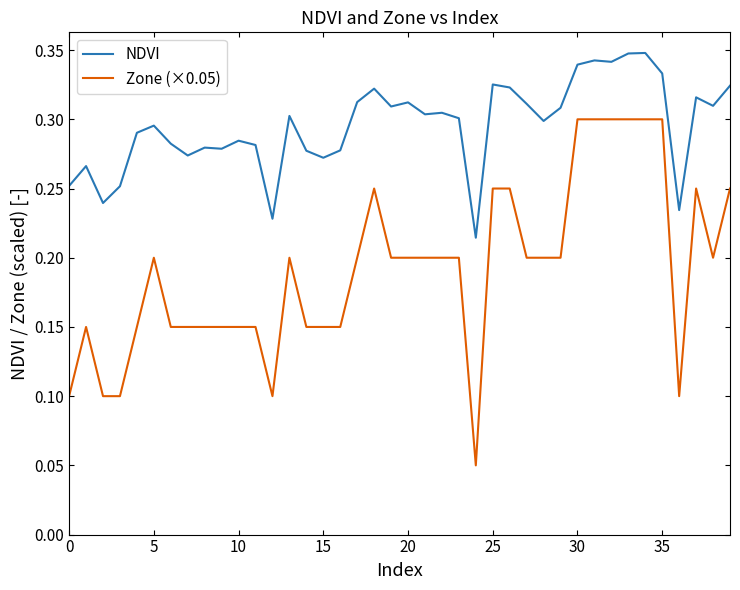

List the series in order of their overall mean, lowest first.

Zone (×0.05), NDVI